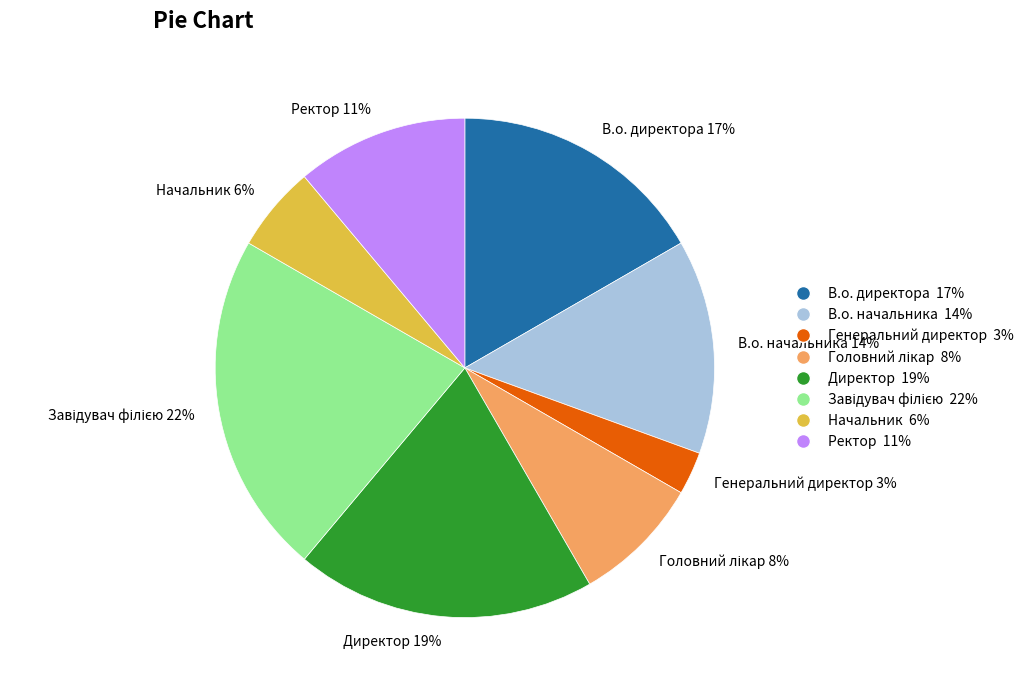

Is there a majority slice in this chart?

No